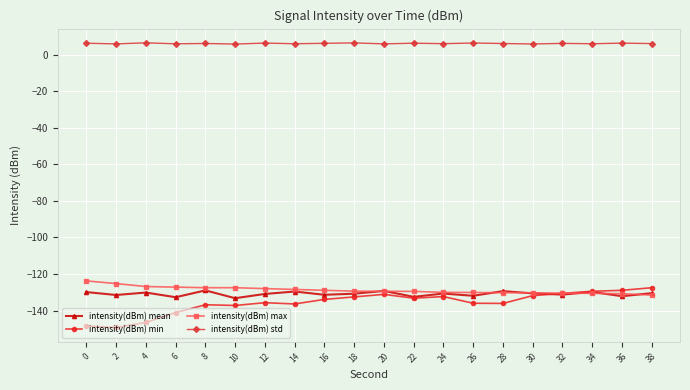

Which series changed the most between 2 and 12?

intensity(dBm) min